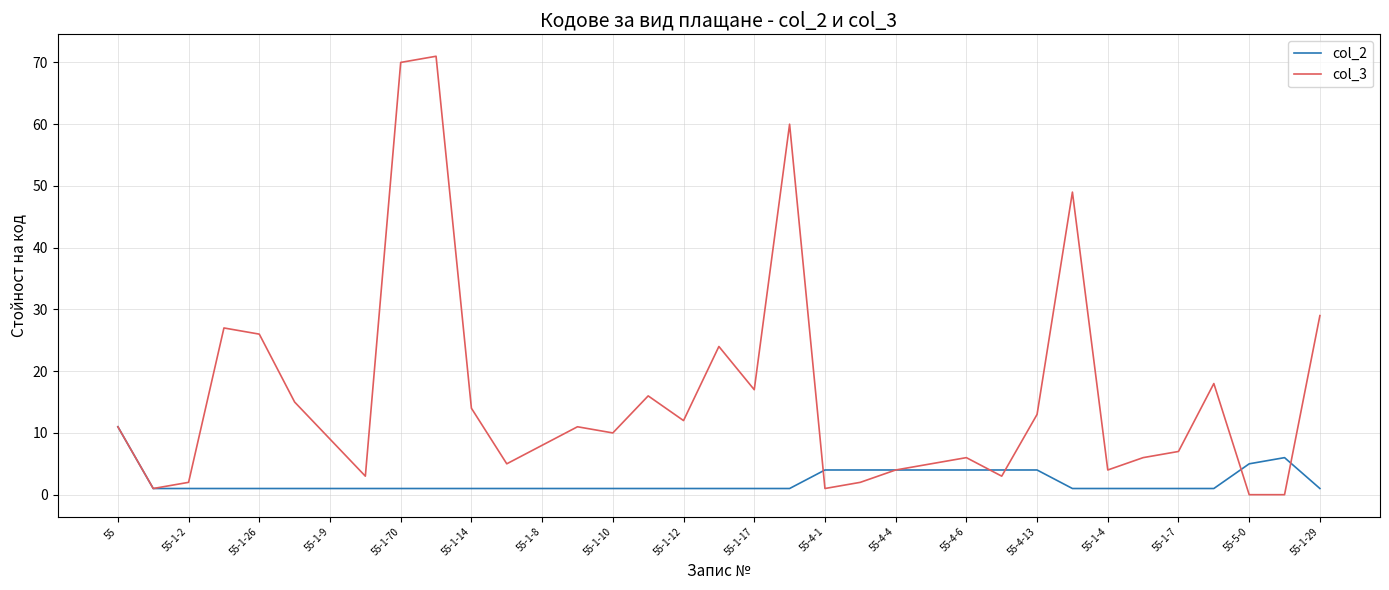

Which series has the largest total across all categories?

col_3